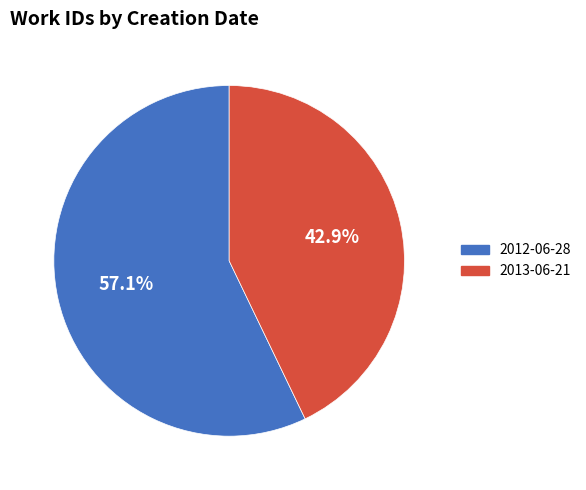

To the nearest percent, what portion does 2012-06-28 represent?

57%